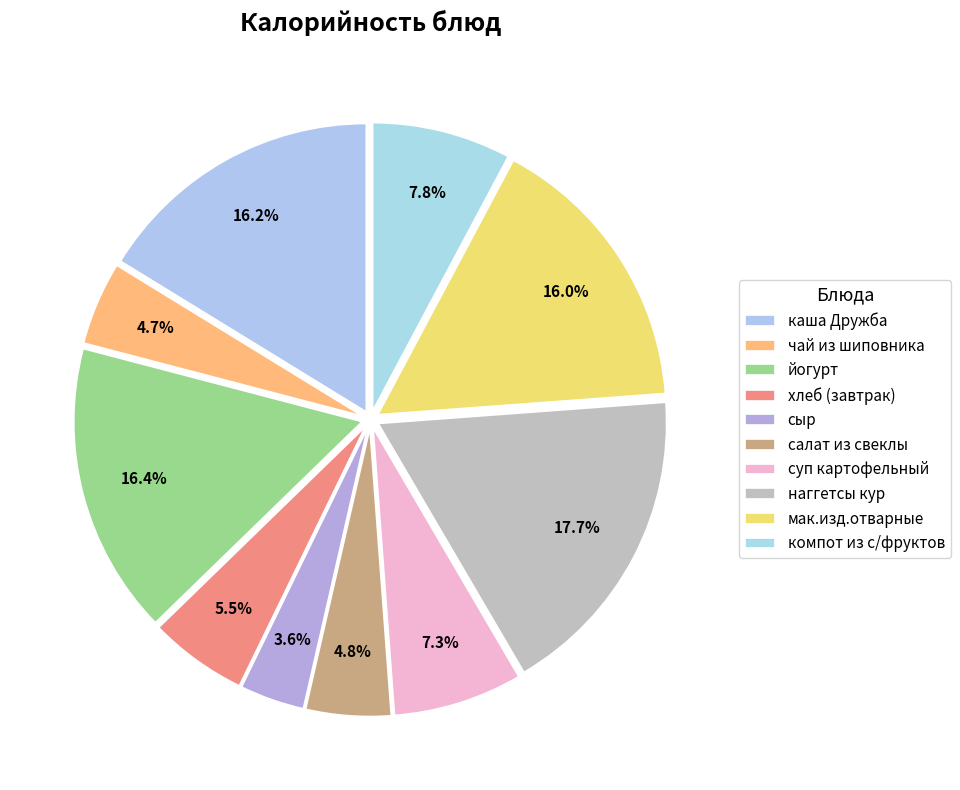

How many slices are in this pie chart?

10